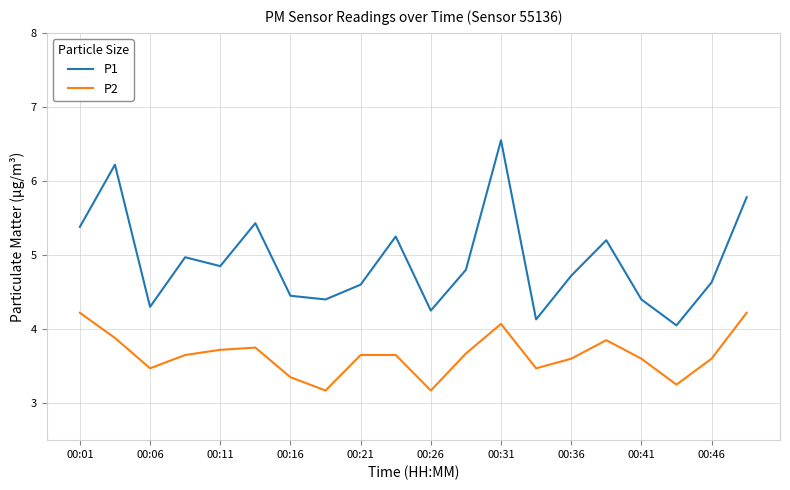

True or false: P1 and P2 cross at least once.

False